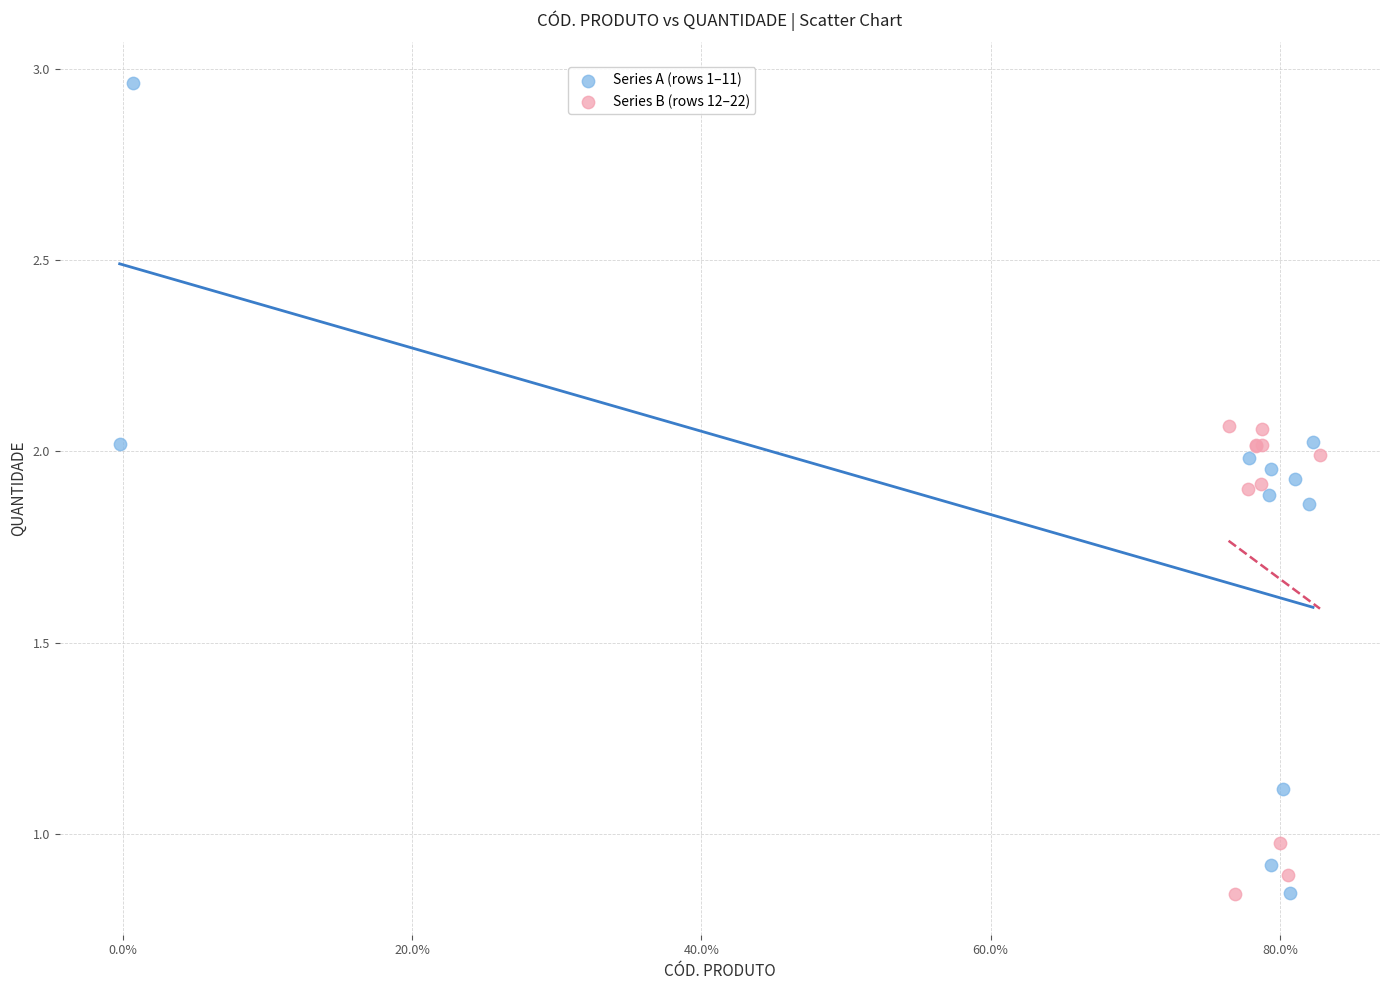

Which series reaches the maximum Y coordinate?

Series A (rows 1–11)